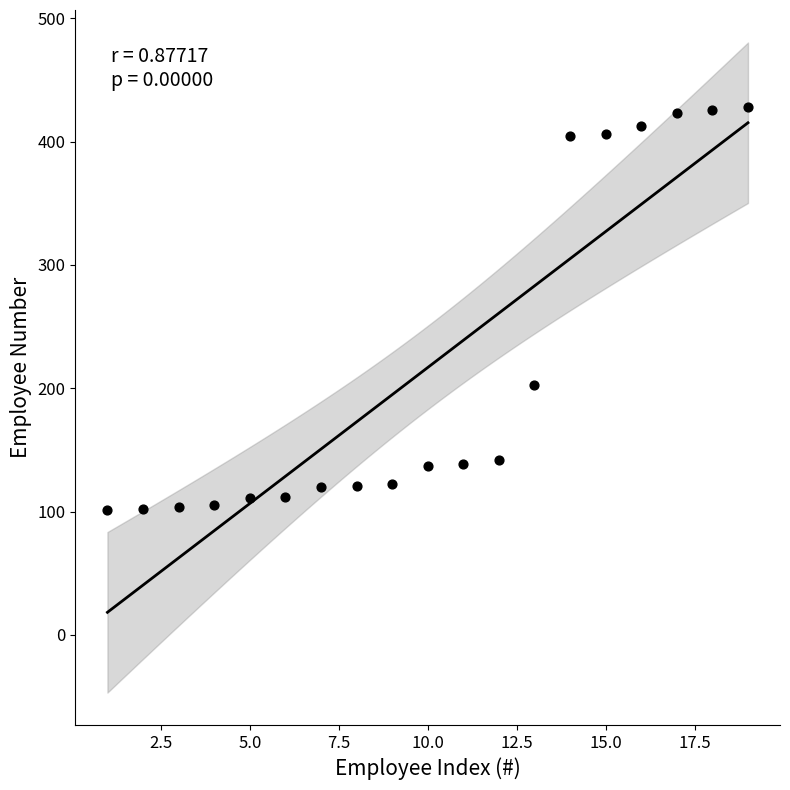

What is the range of Y values (max minus min)?

327